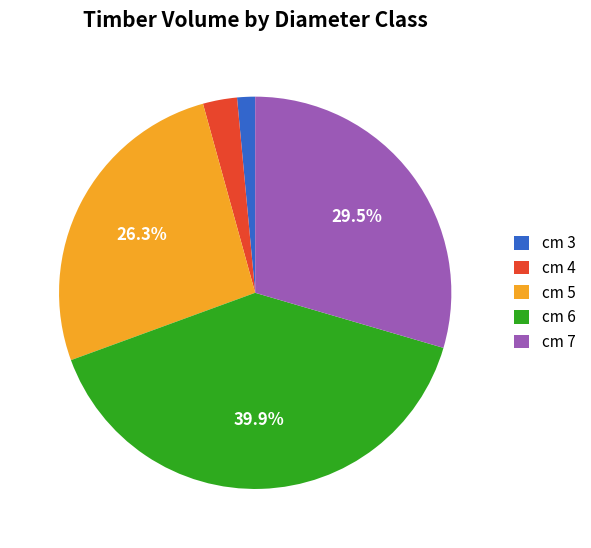

How many segments does this pie chart have?

5